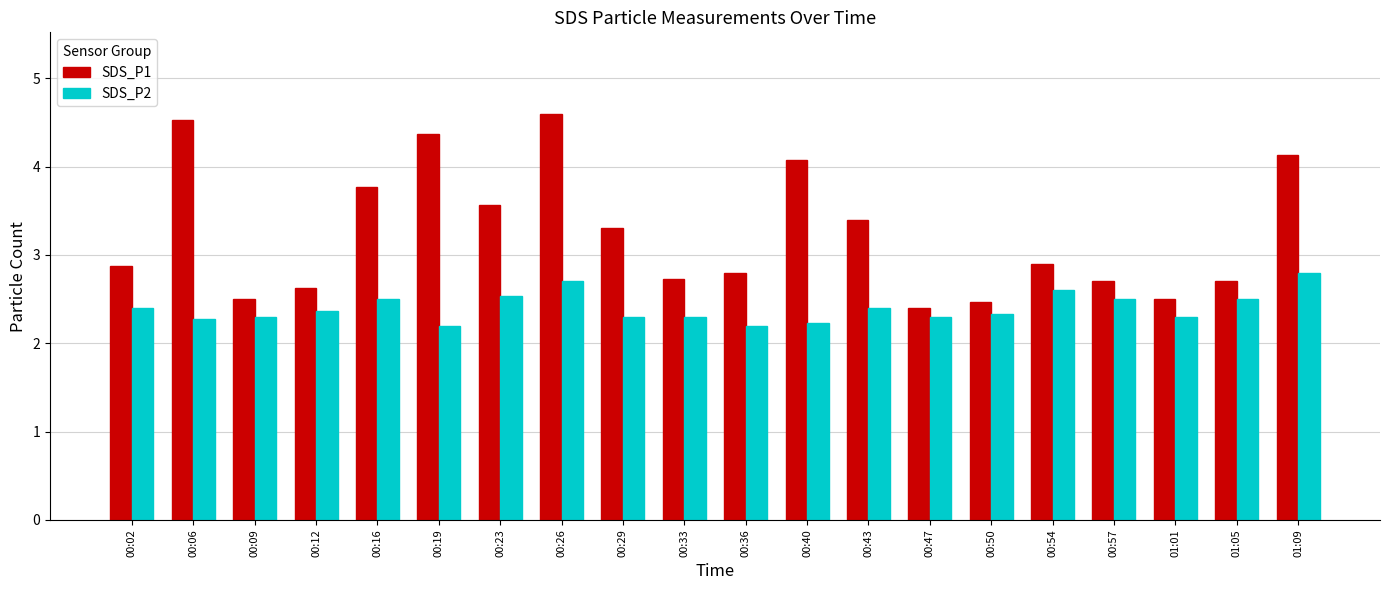

At 00:29, list the series in order from largest to smallest.

SDS_P1, SDS_P2